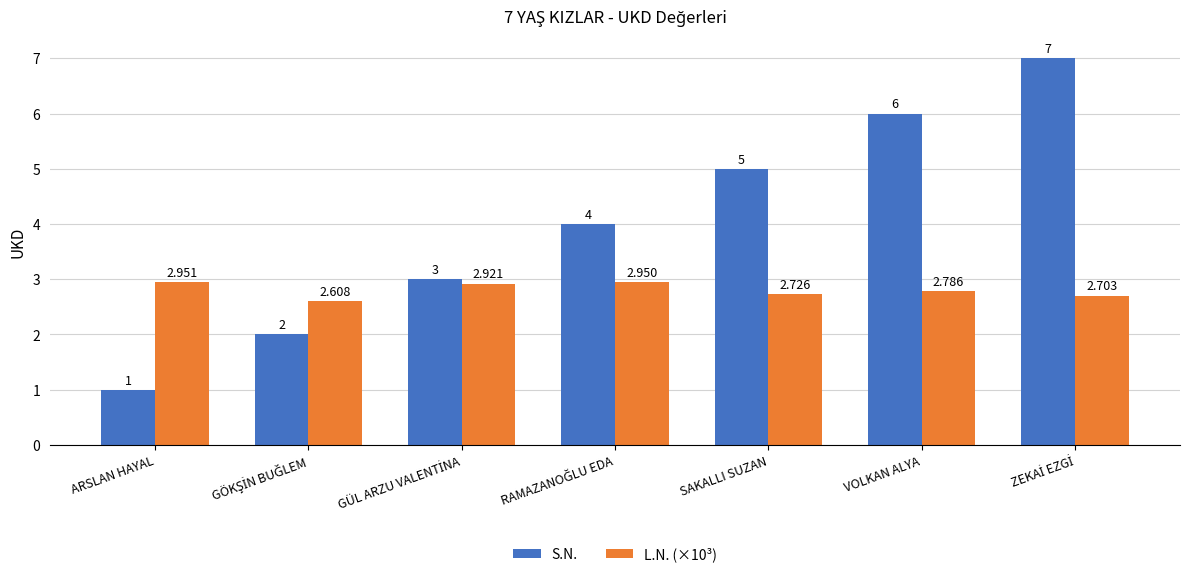

What is the value of the S.N. bar at the 5th from the left?

5.0